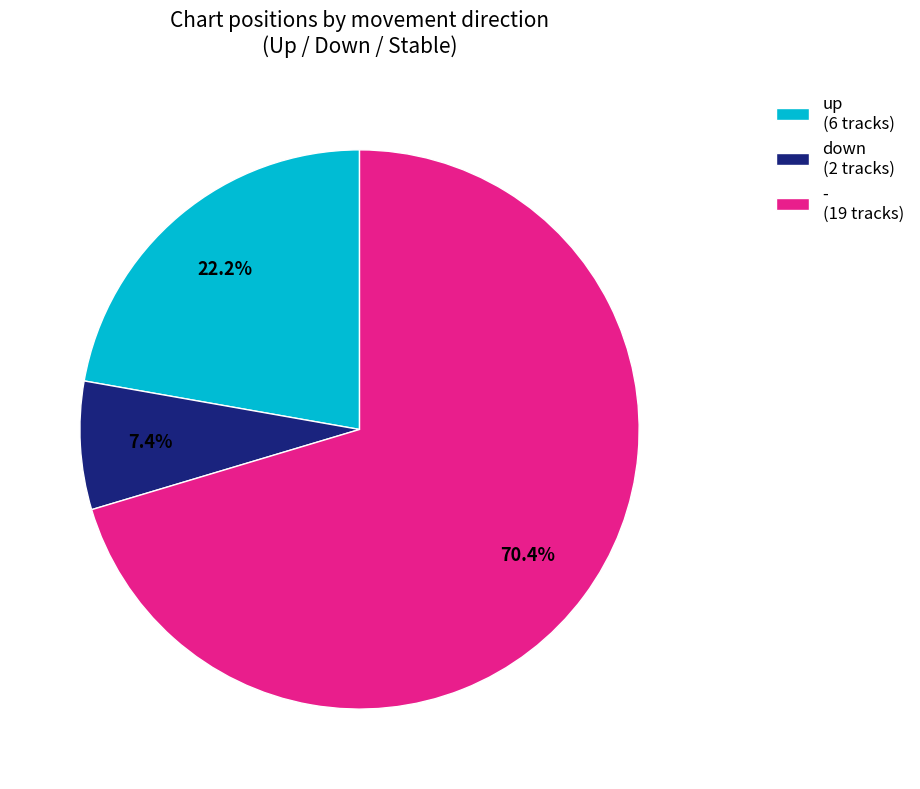

What is the total percentage of down and up?

29.6%